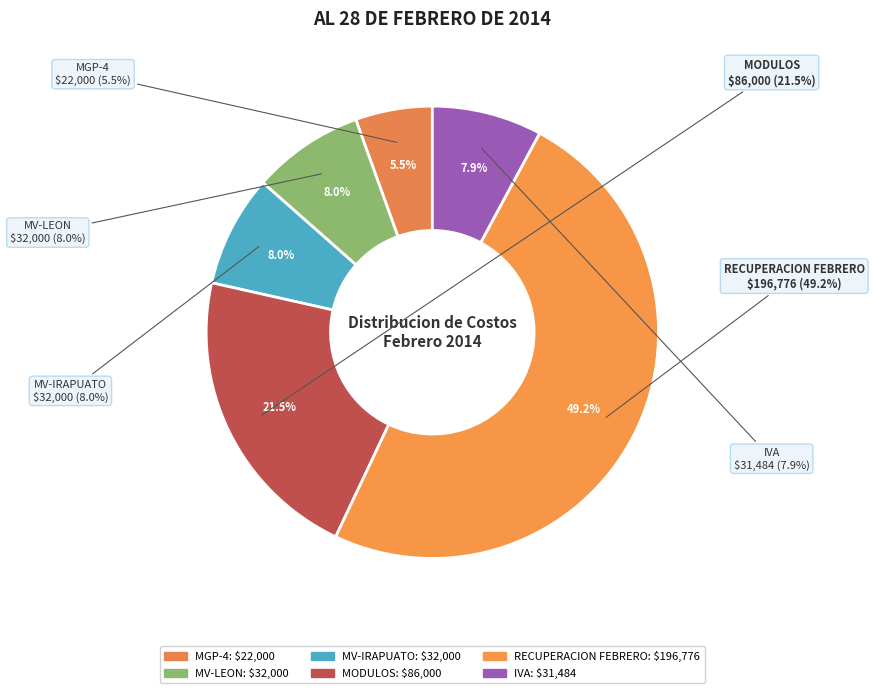

Does MV-LEON account for over 50% of the chart?

No